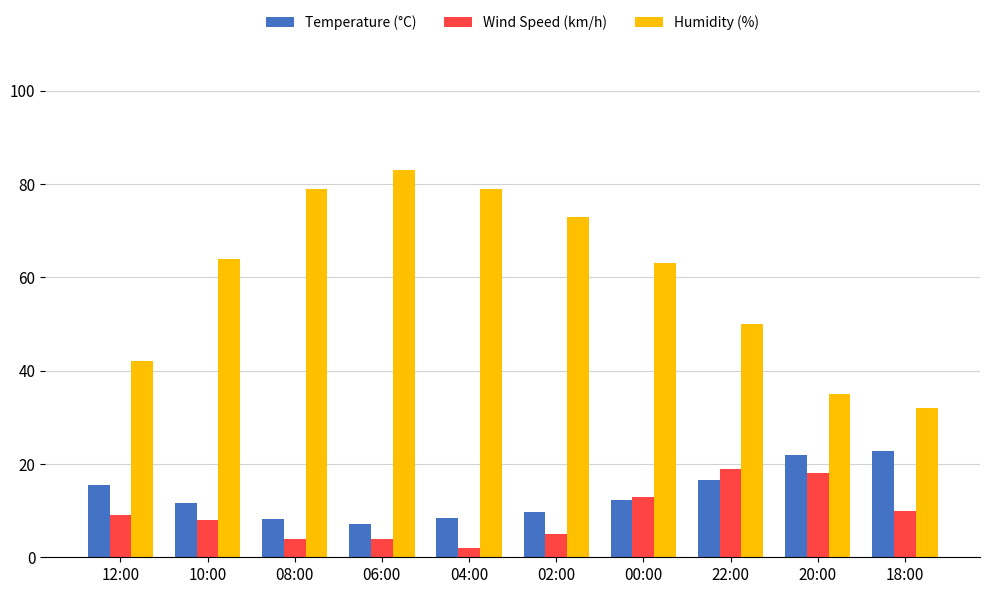

What is the greatest value displayed?

83.0